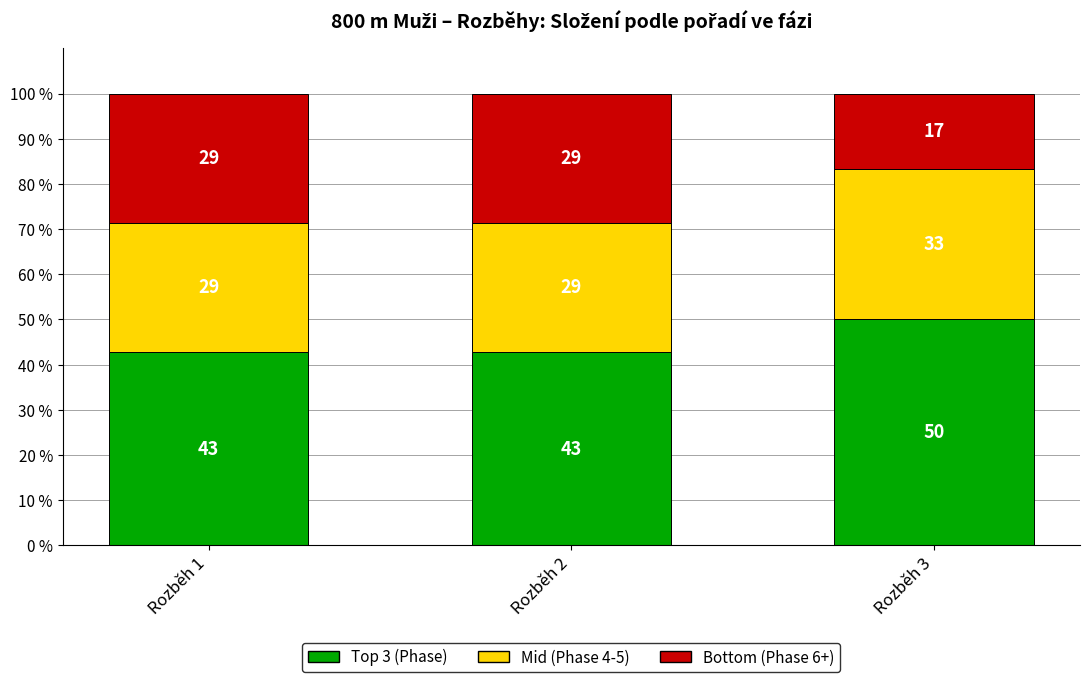

Does the chart contain stacked bars?

Yes